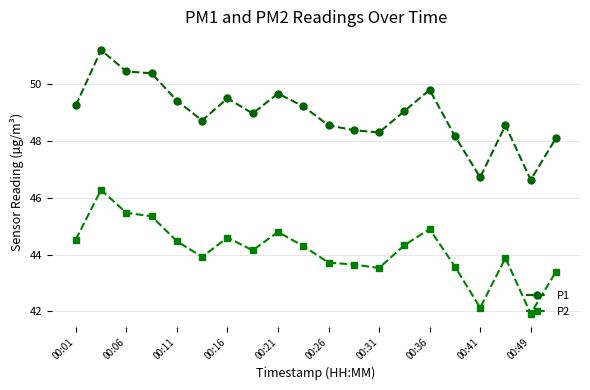

Which series has the largest total across all categories?

P1